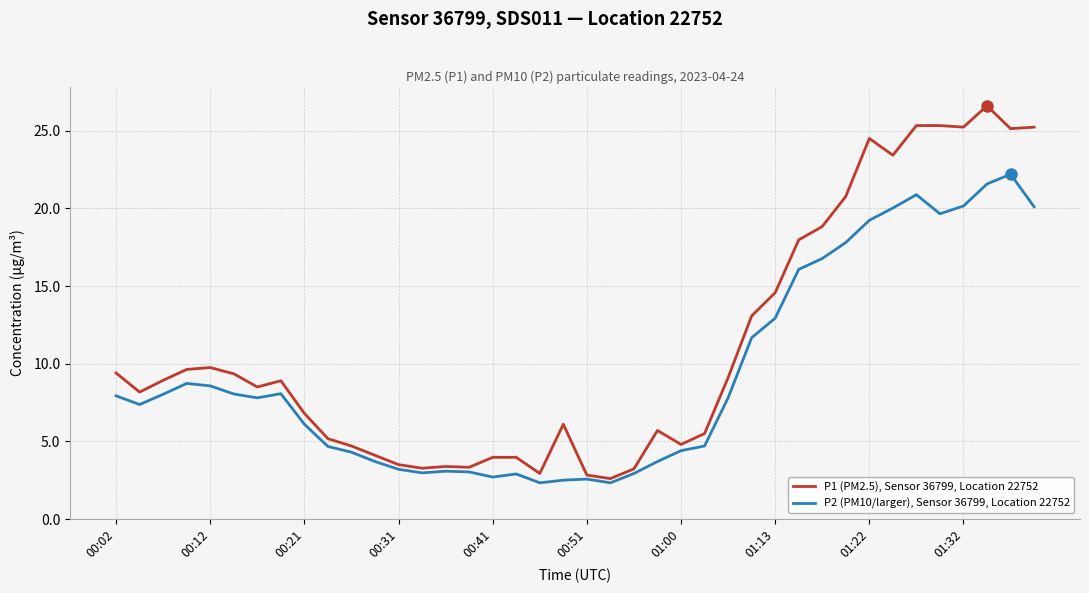

Which series has the largest range (max minus min)?

P1 (PM2.5), Sensor 36799, Location 22752